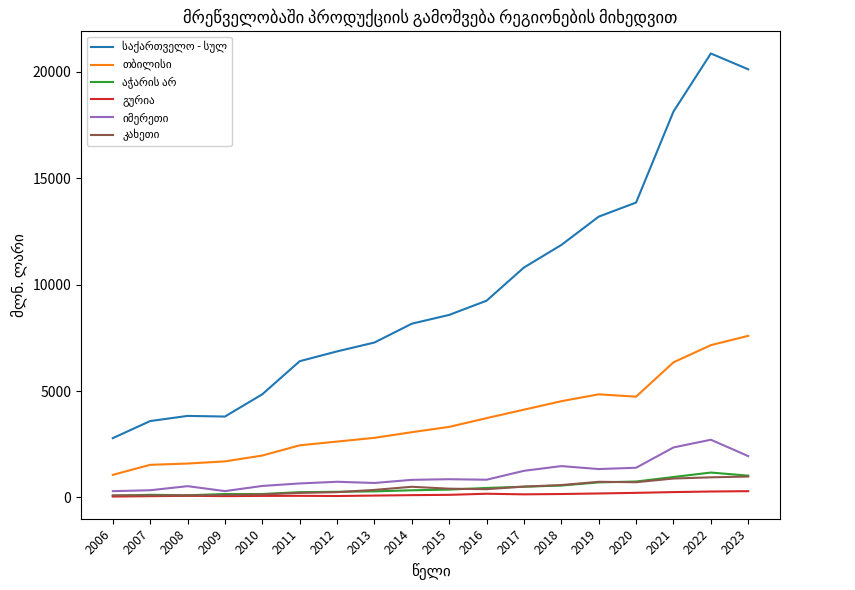

How many lines are shown in the chart?

6